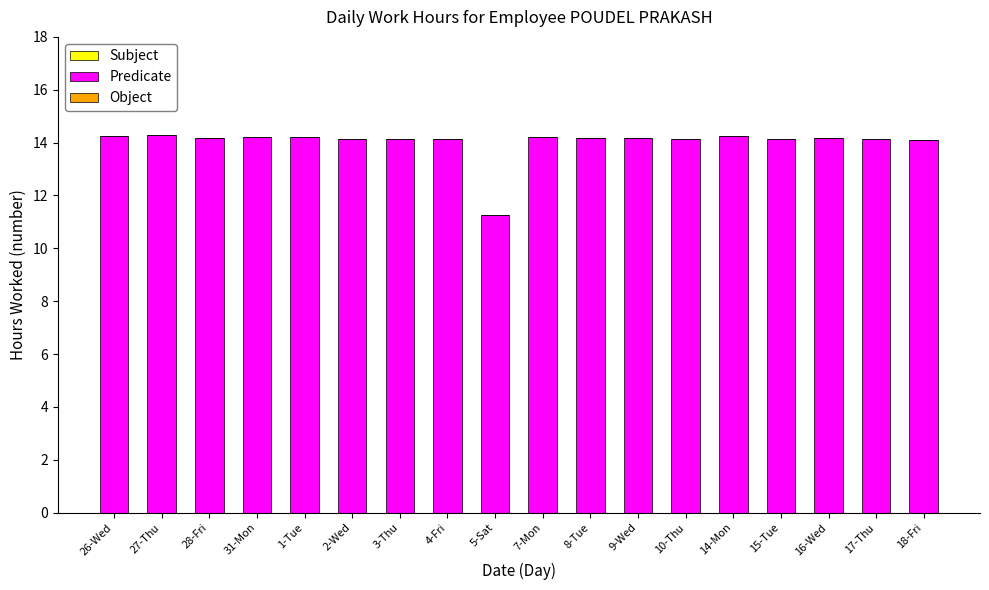

What position from the left is 15-Tue?

15